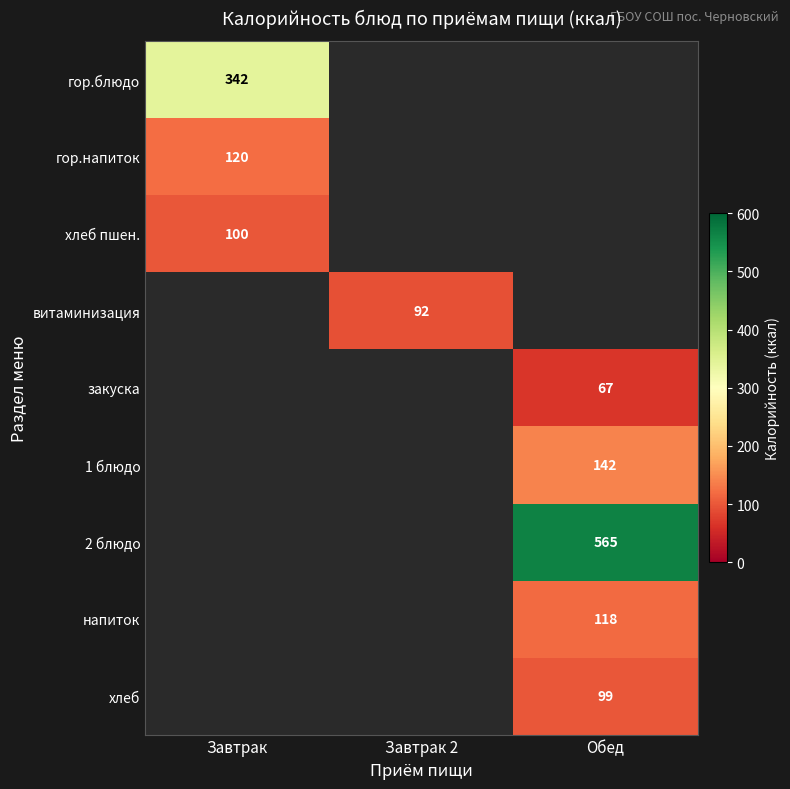

Is it true that гор.блюдо equals 342 at Завтрак?

True